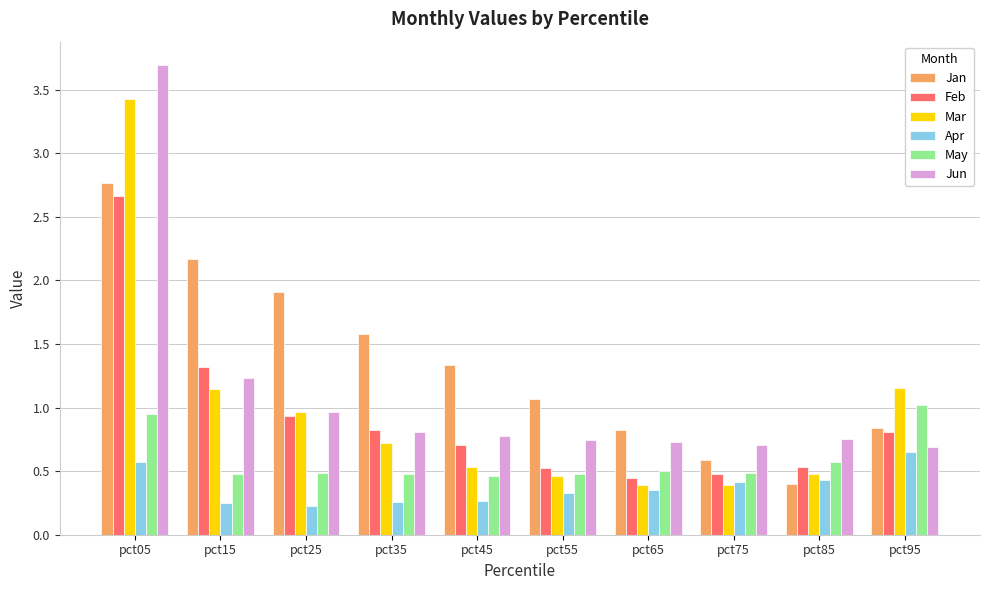

What is the difference between the second highest and second lowest values in the Mar series?

0.8